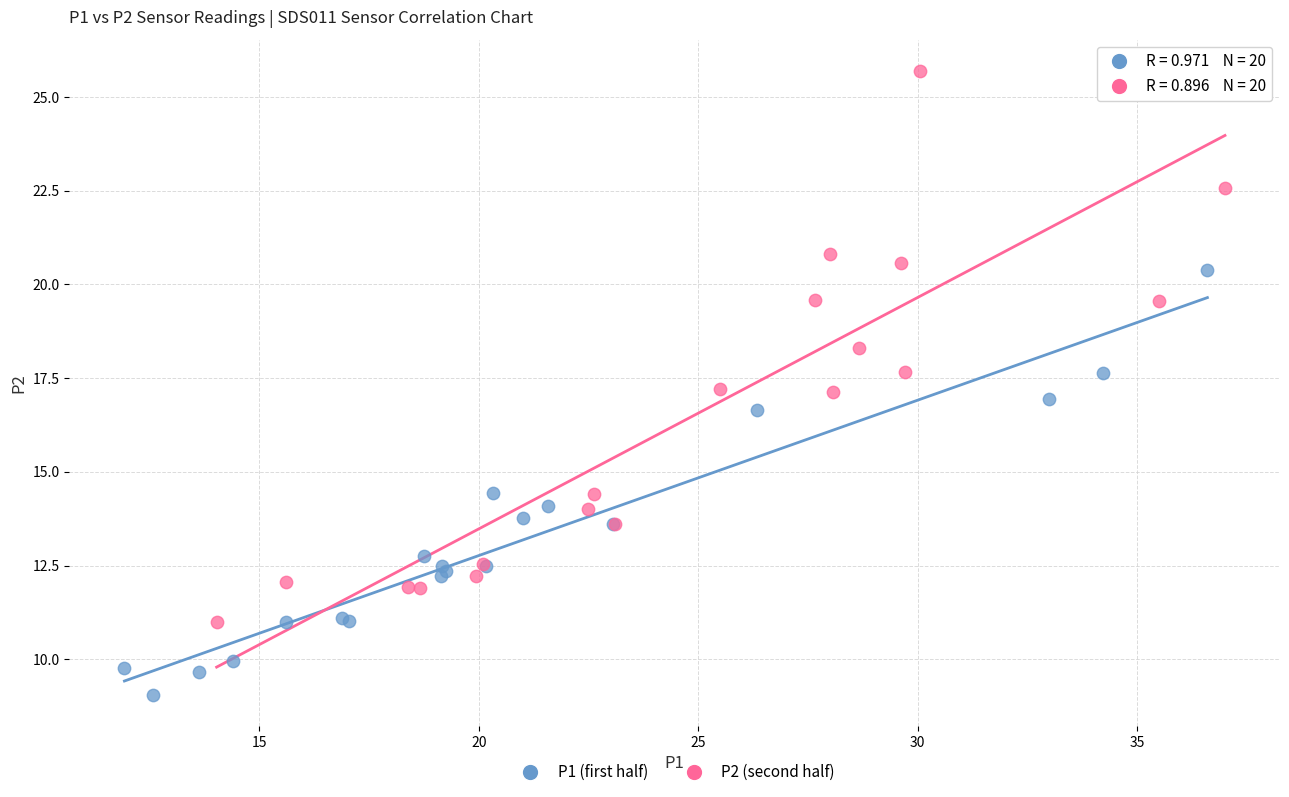

What are all the series names shown in the legend?

P1 (first half), P2 (second half)